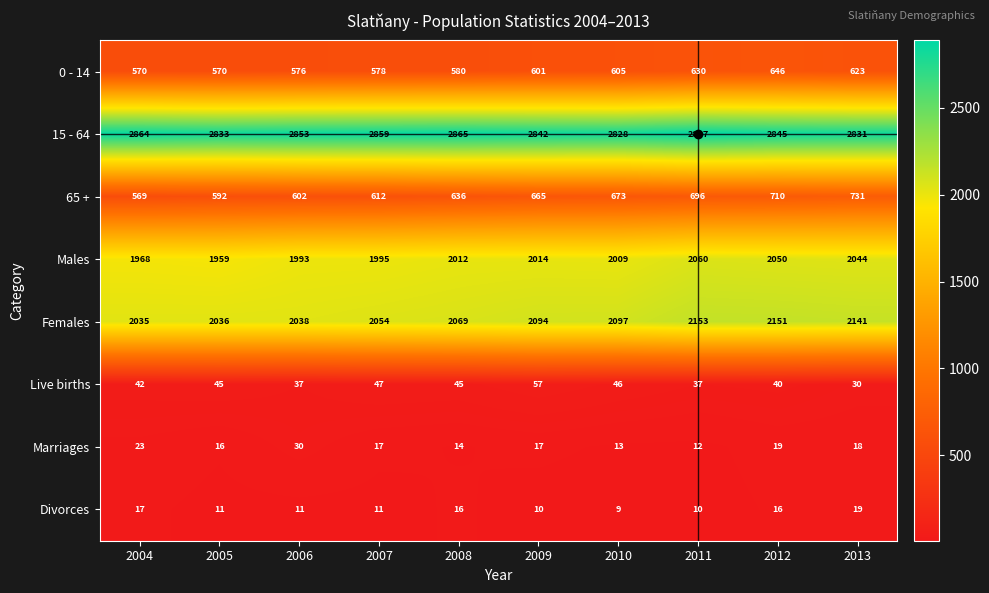

Which series has the widest spread of values?

65 +